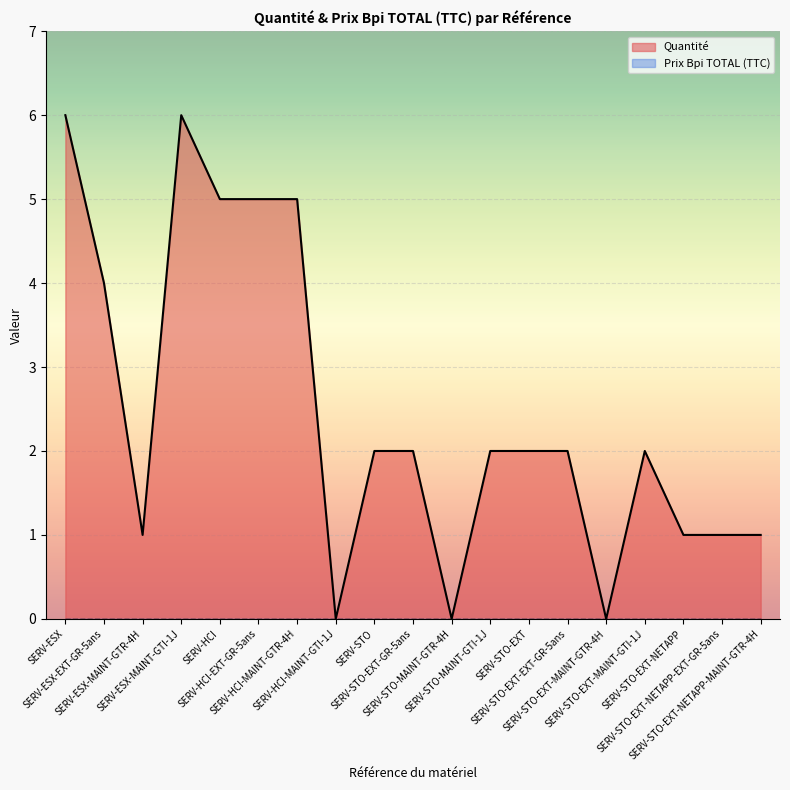

How many categories are shown in the chart?

19